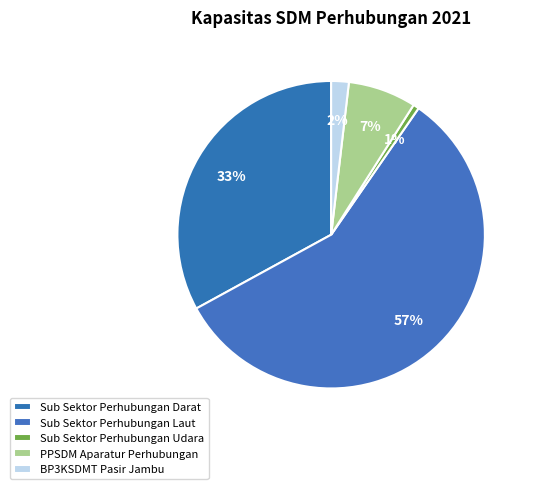

What is the smallest slice in the pie chart?

Sub Sektor Perhubungan Udara